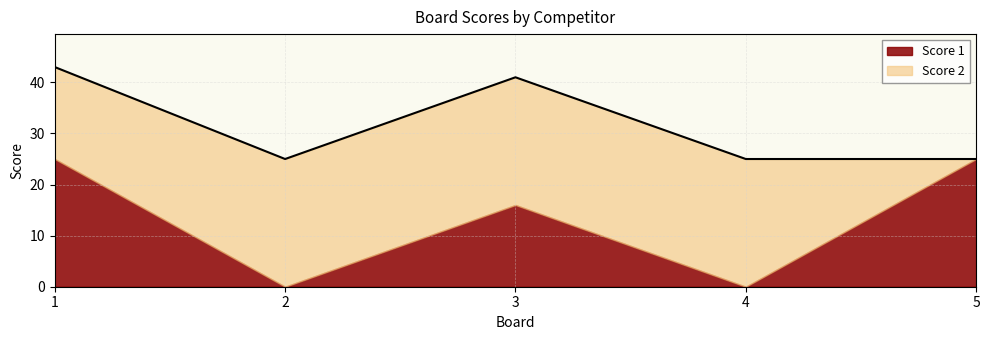

Which series has the largest total across all categories?

Score 2